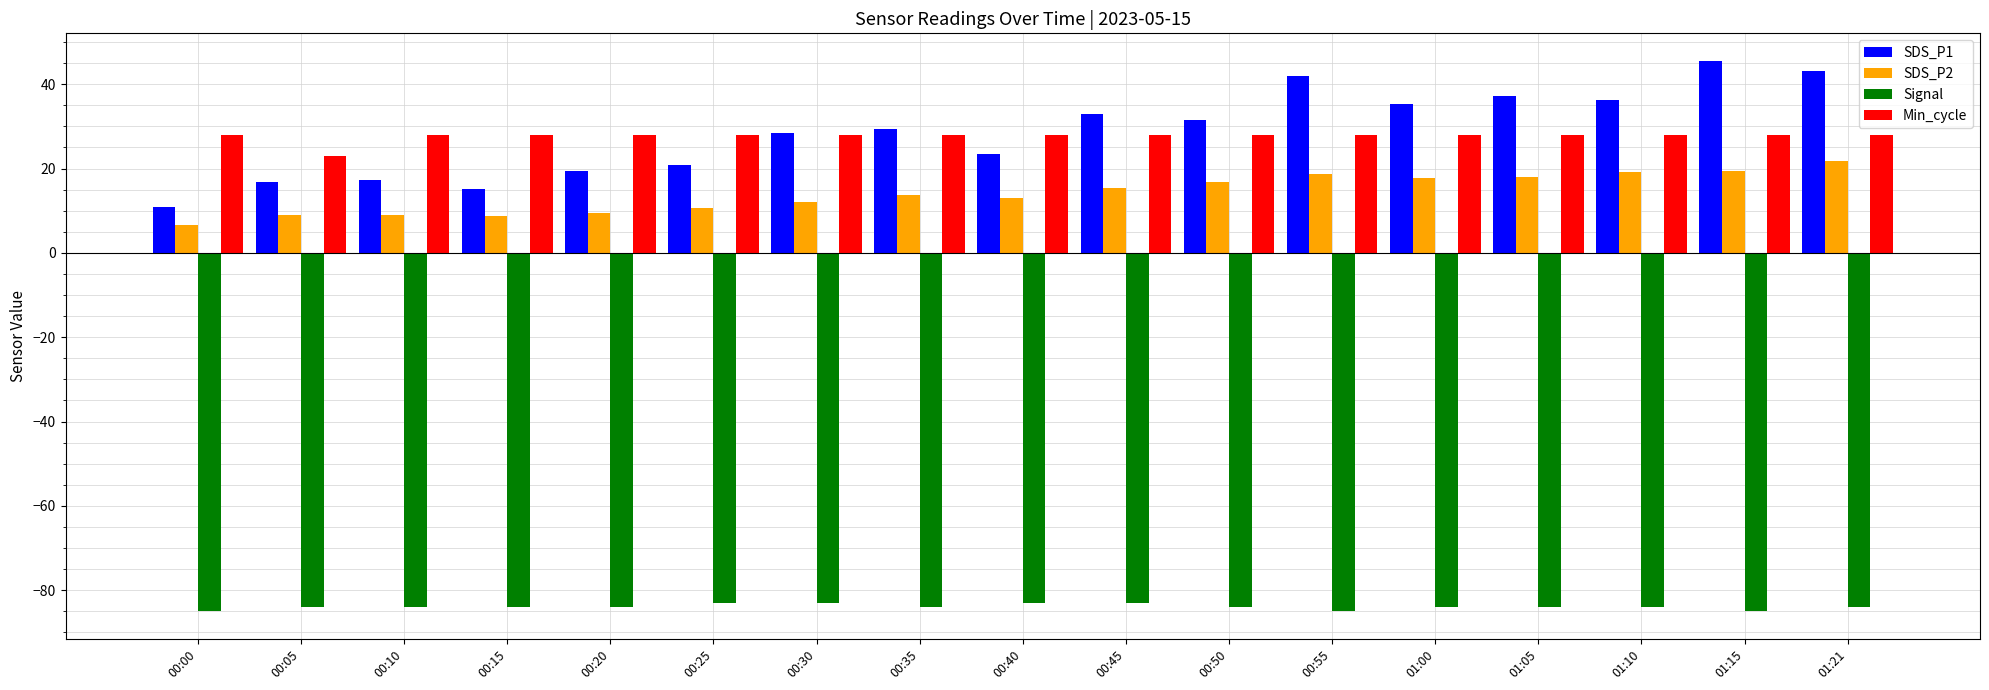

Is the value of SDS_P2 at 00:15 greater than the value of Min_cycle at 00:00?

No